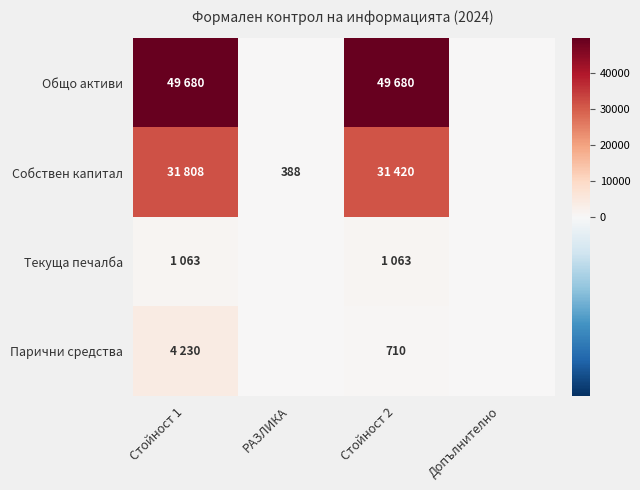

Rank the series by their maximum value, from lowest to highest.

Текуща печалба, Парични средства, Собствен капитал, Общо активи